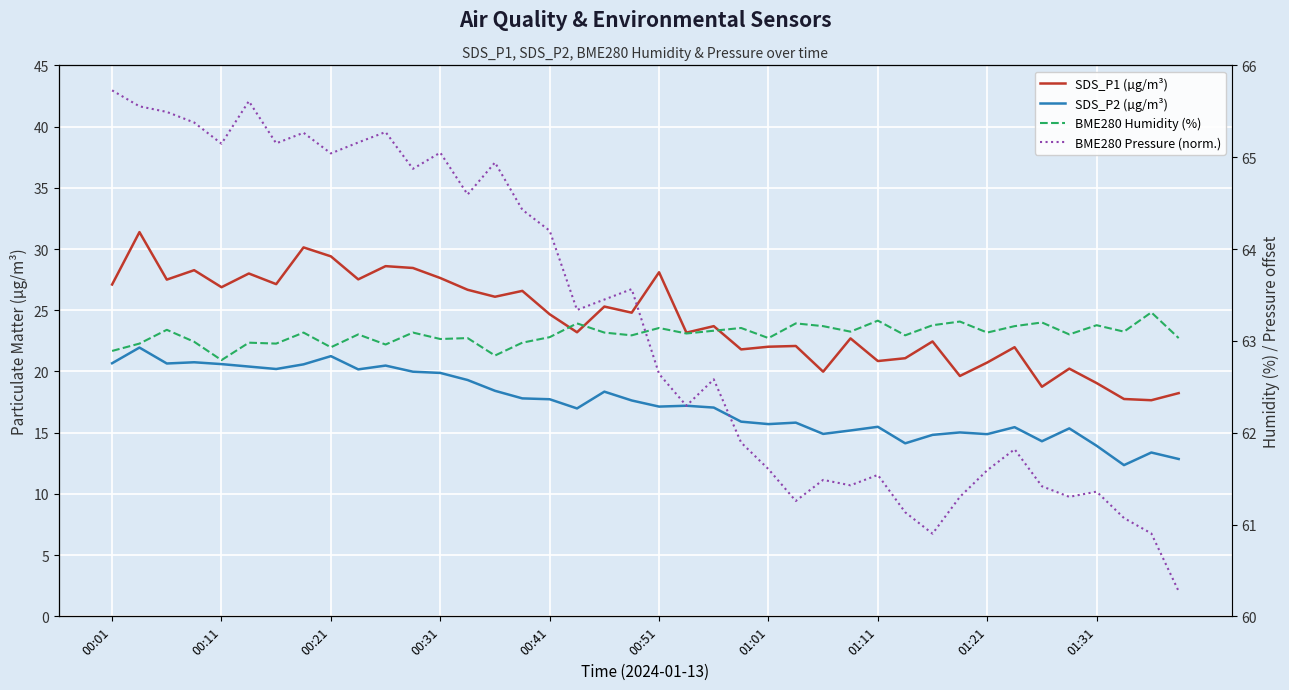

How many values in the SDS_P2 (µg/m³) series exceed 17?

22